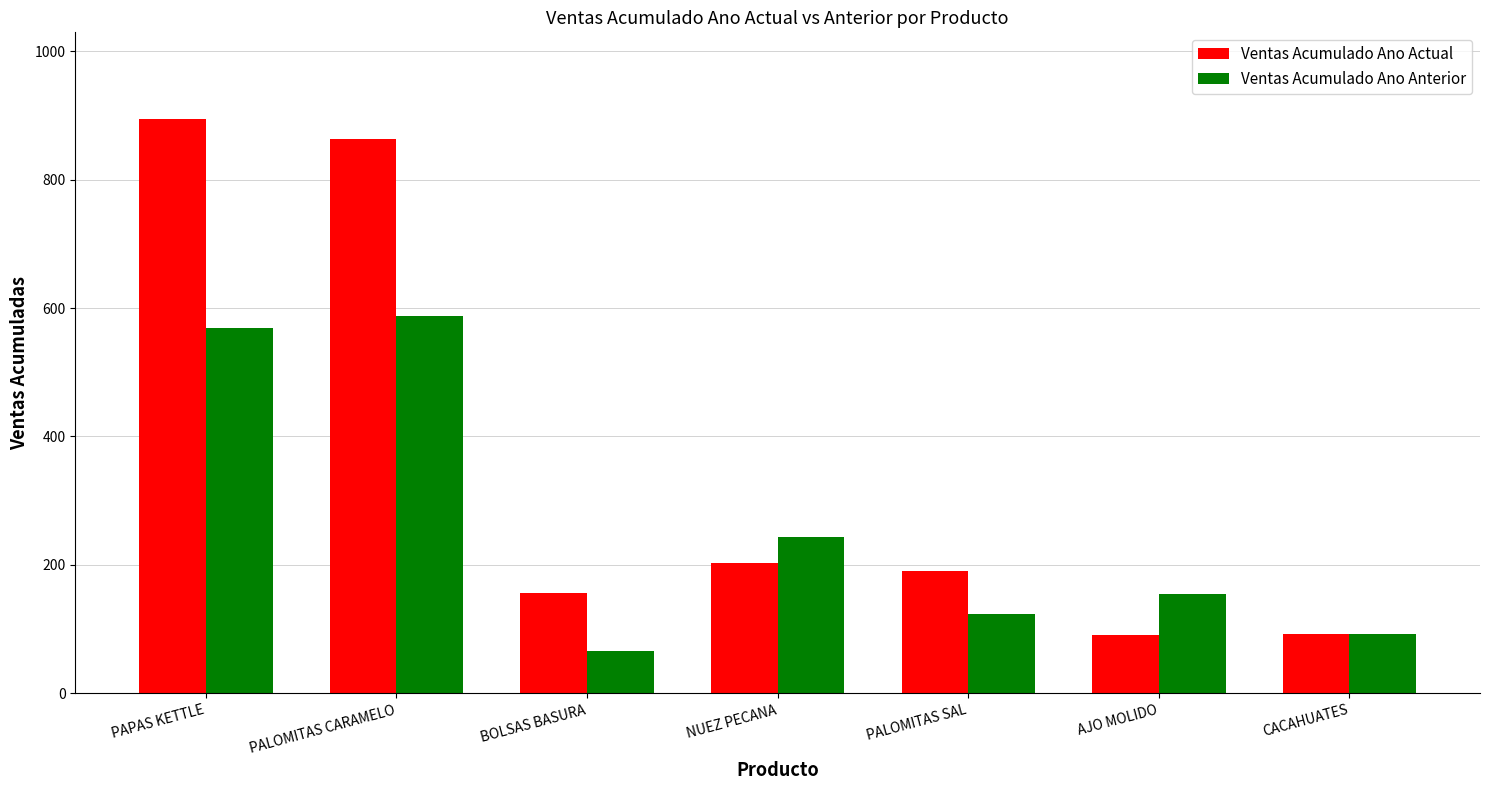

What is the difference between the maximum and minimum values in the Ventas Acumulado Ano Anterior series?

522